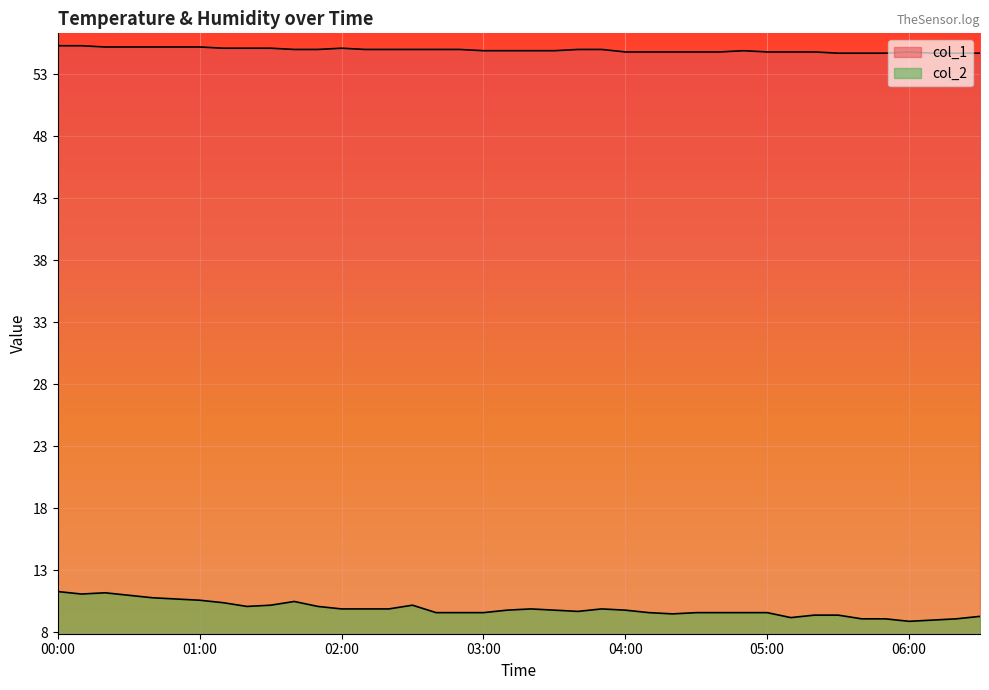

What are all the series names shown in the legend?

col_2, col_1